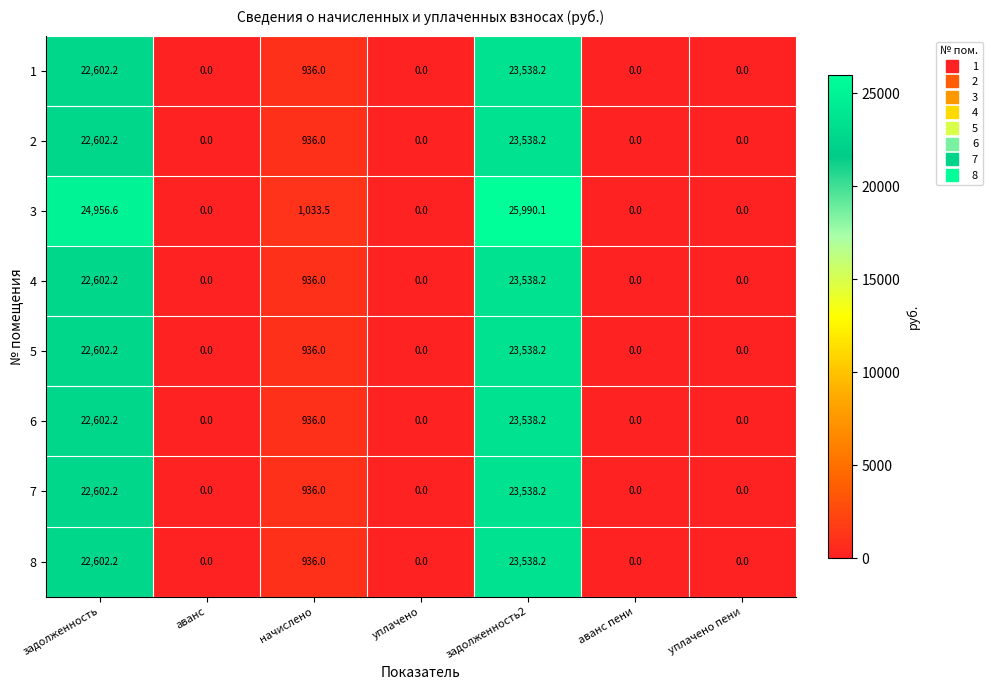

Is it true that 5 equals 14781.6 at задолженность?

False